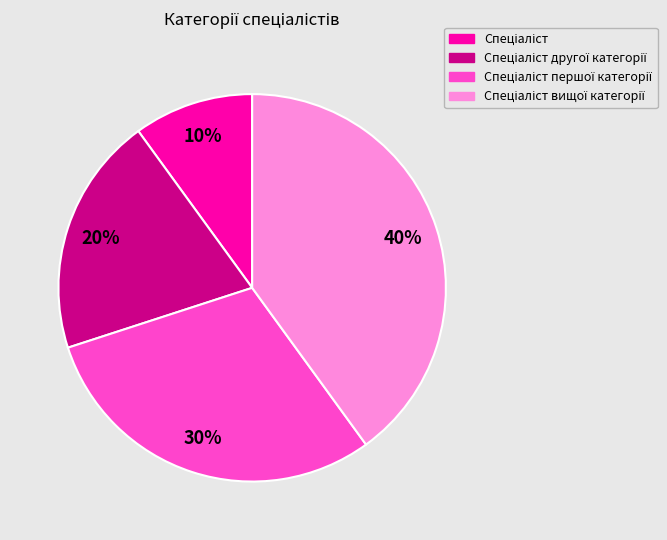

To the nearest percent, what is the average slice percentage?

25%